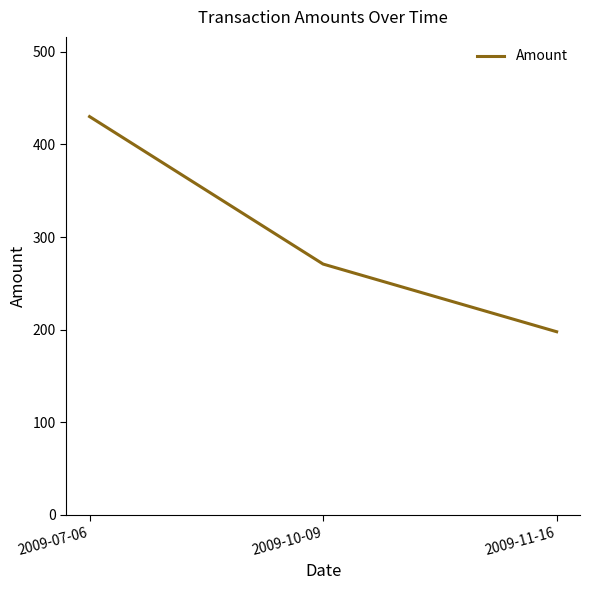

Where is the data nearest to the value 313?

2009-10-09